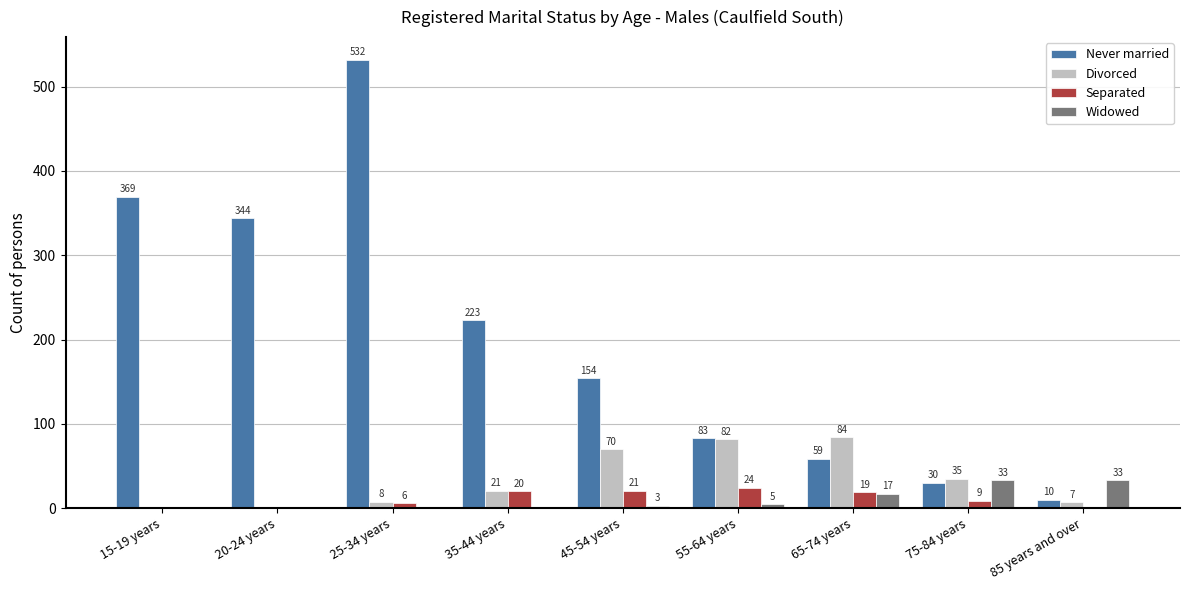

At which label does Never married first exceed 154?

15-19 years